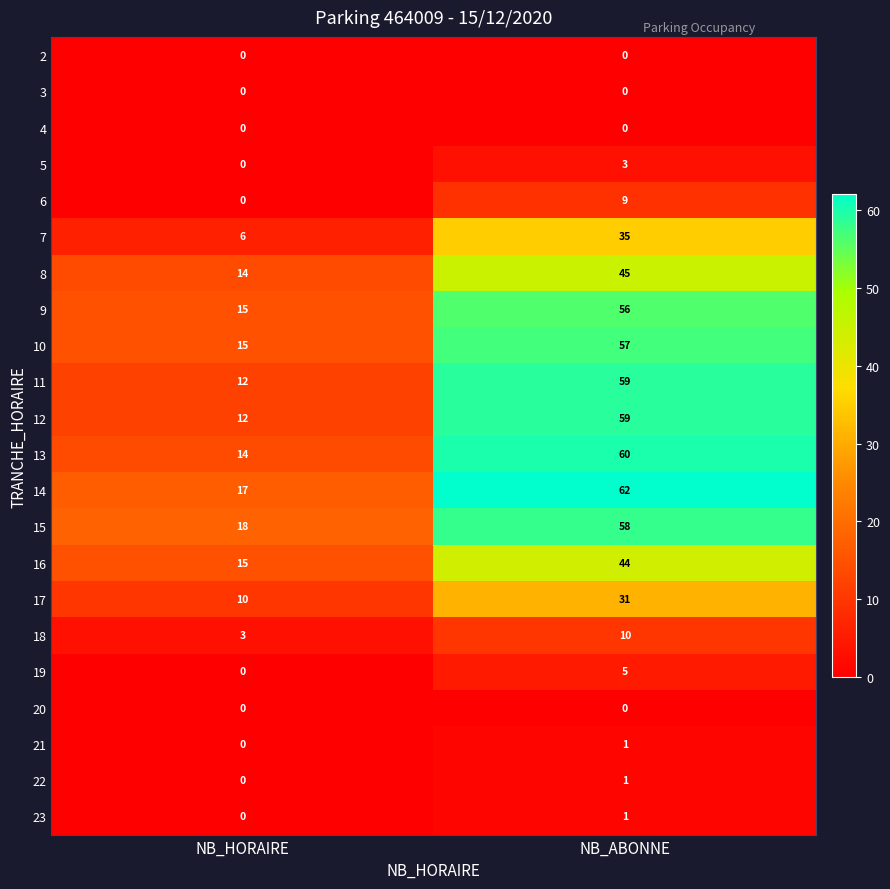

What is the lowest value of the 7 series?

6